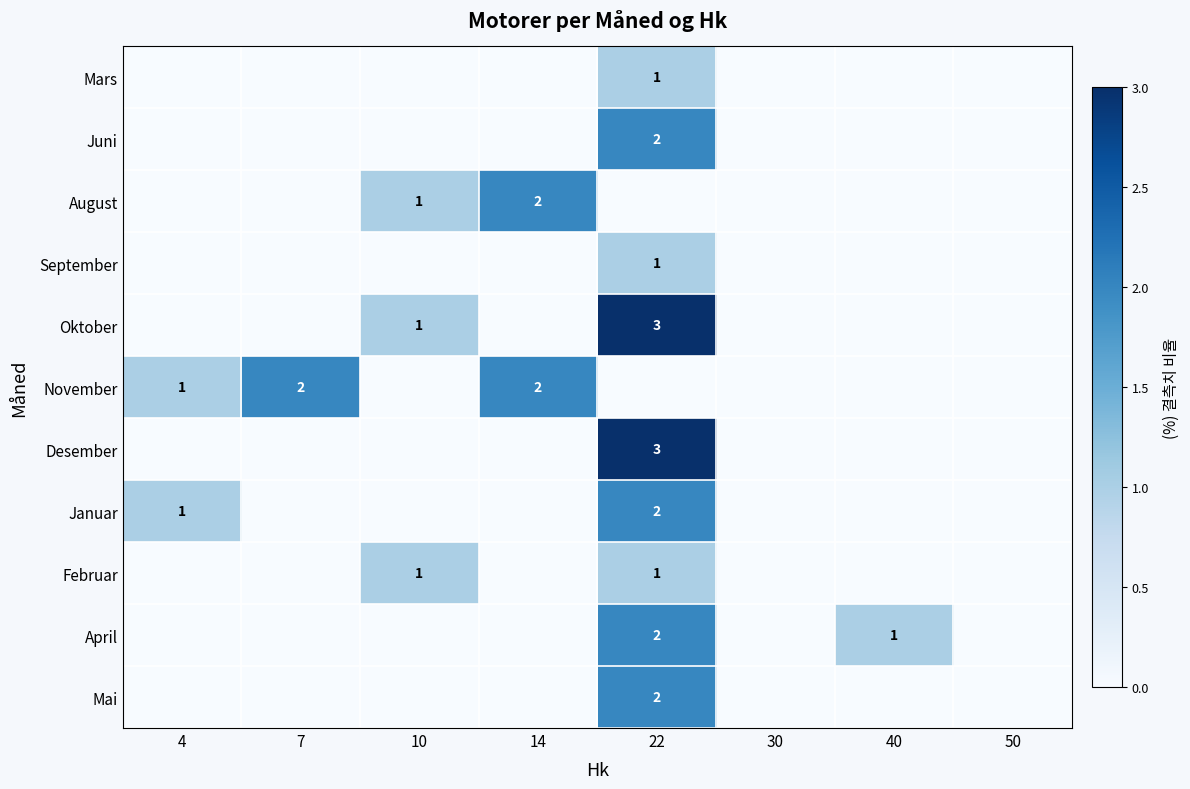

Between 4 and 22, which is larger?

22